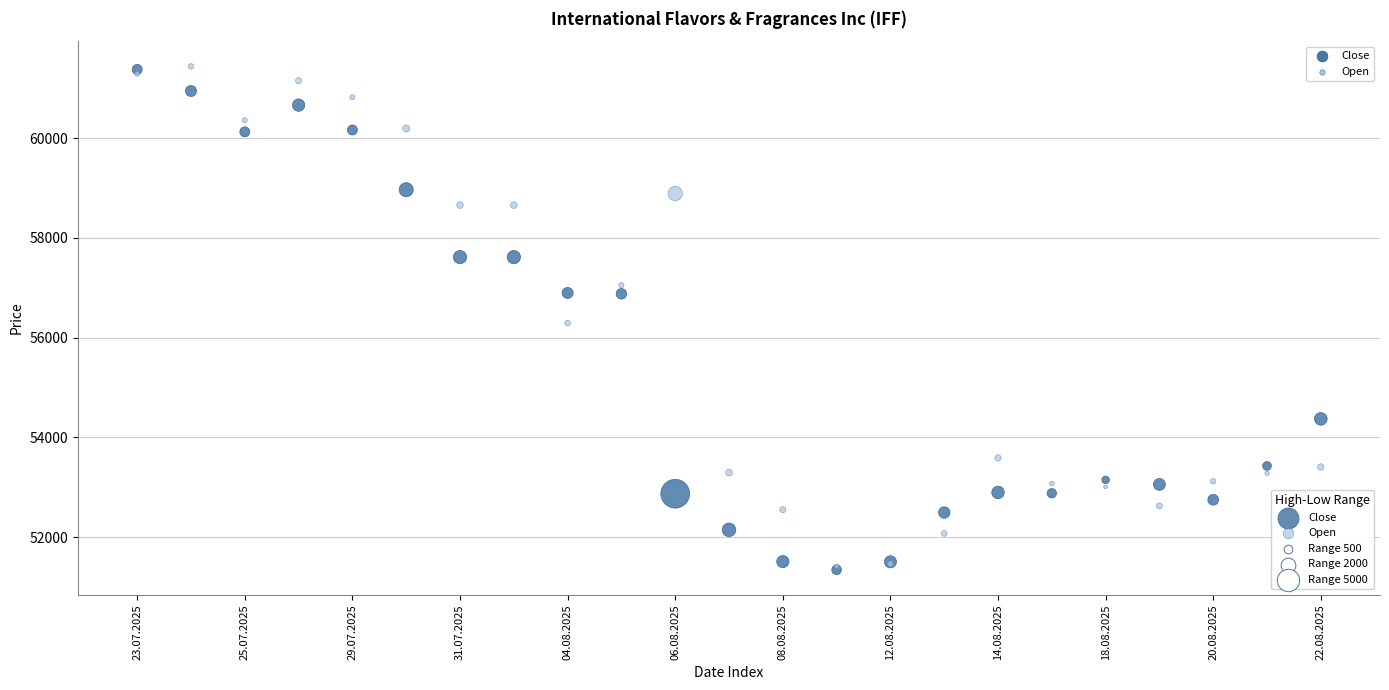

In the Open series, what Y value is closest to 56427?

56293